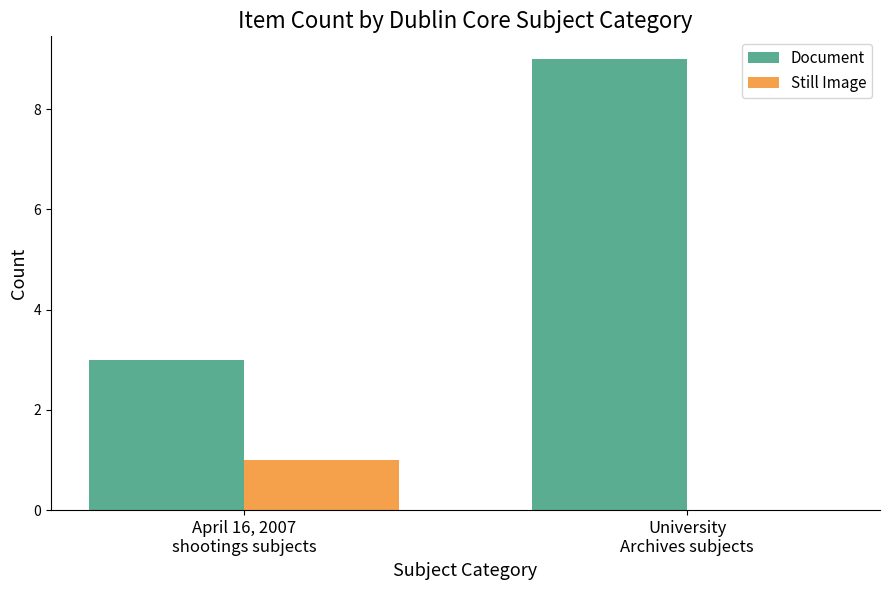

What is the highest value of the Document series?

9